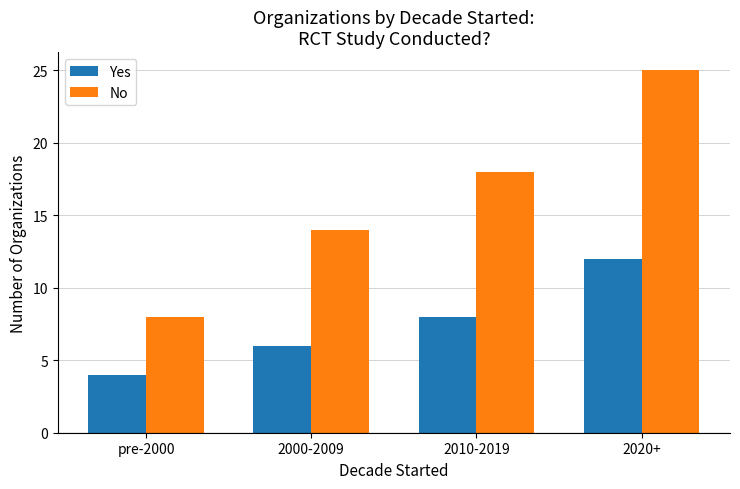

Reading left to right, list all the values displayed in this chart.

Yes: pre-2000=4	2000-2009=6	2010-2019=8	2020+=12
No: pre-2000=8	2000-2009=14	2010-2019=18	2020+=25